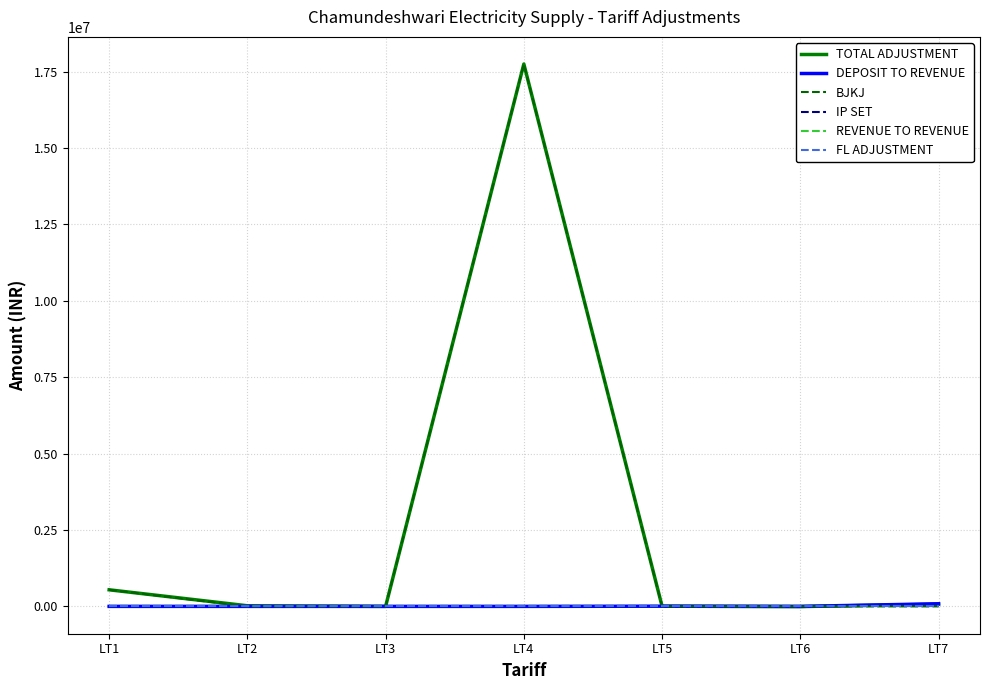

Is this an area chart (filled region under the line)?

No